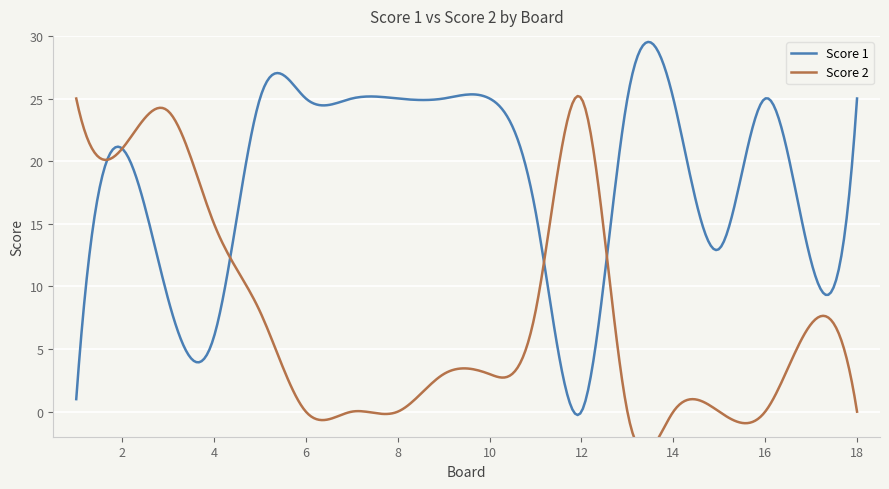

At how many categories does at least one series exceed 11?

18